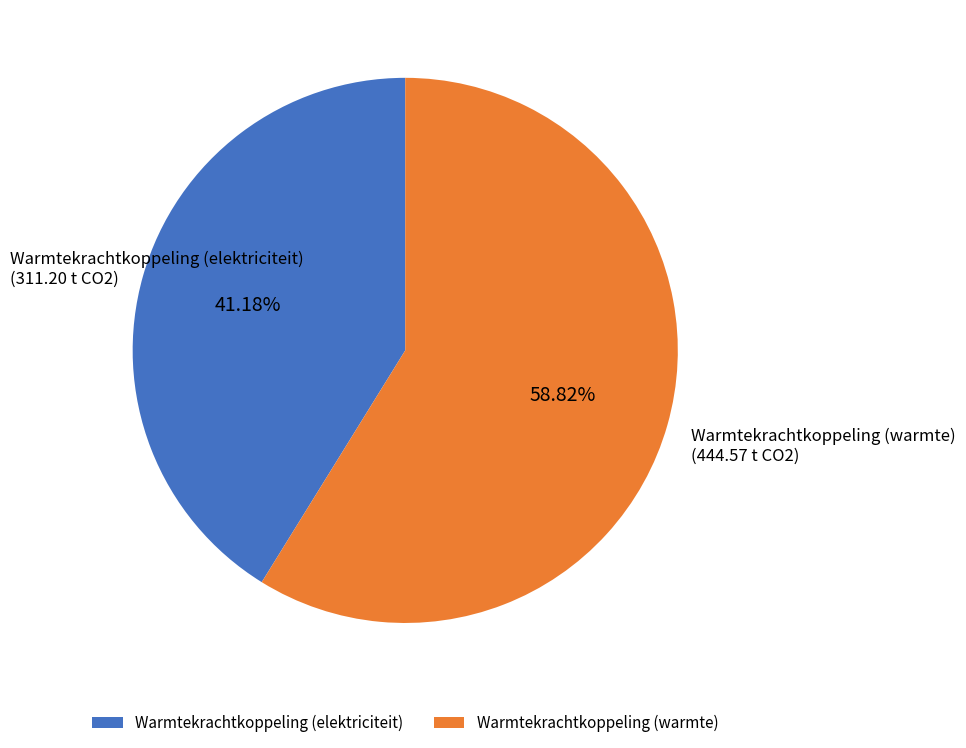

Rank the categories by value from lowest to highest.

Warmtekrachtkoppeling (elektriciteit), Warmtekrachtkoppeling (warmte)